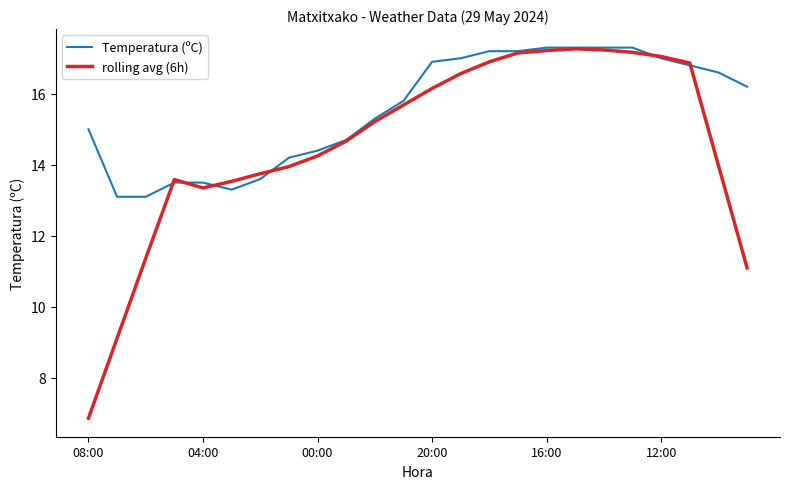

Which series has the largest total across all categories?

Temperatura (ºC)